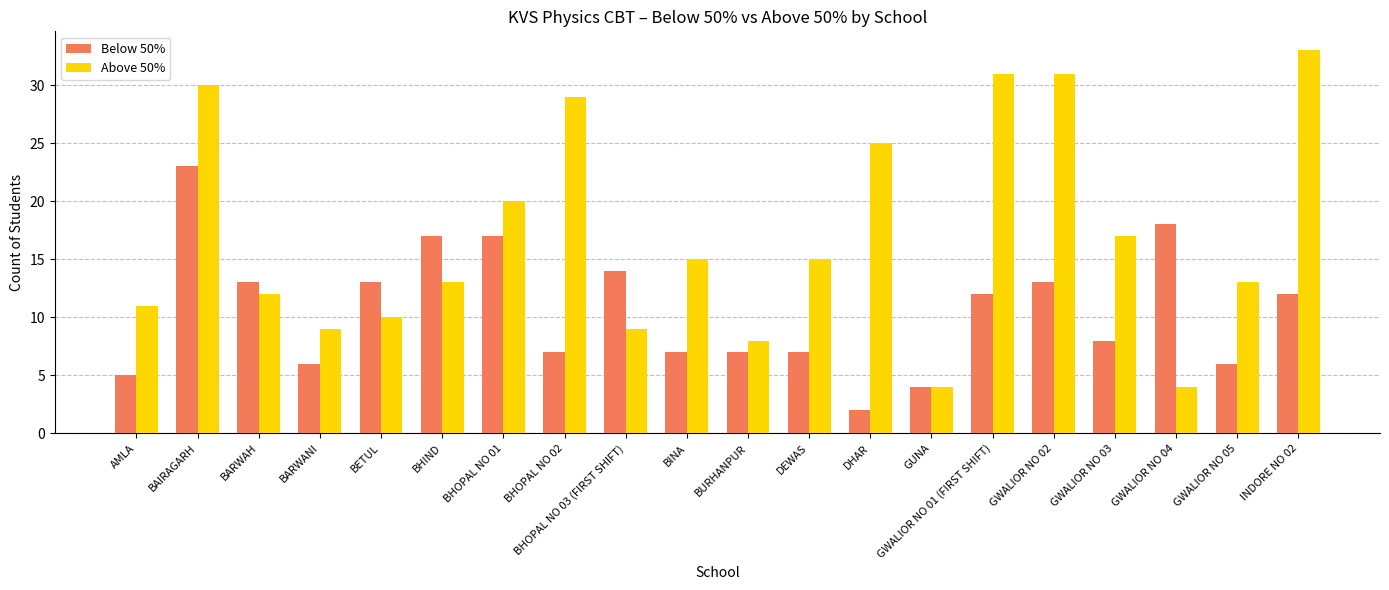

How many groups of bars are there?

20